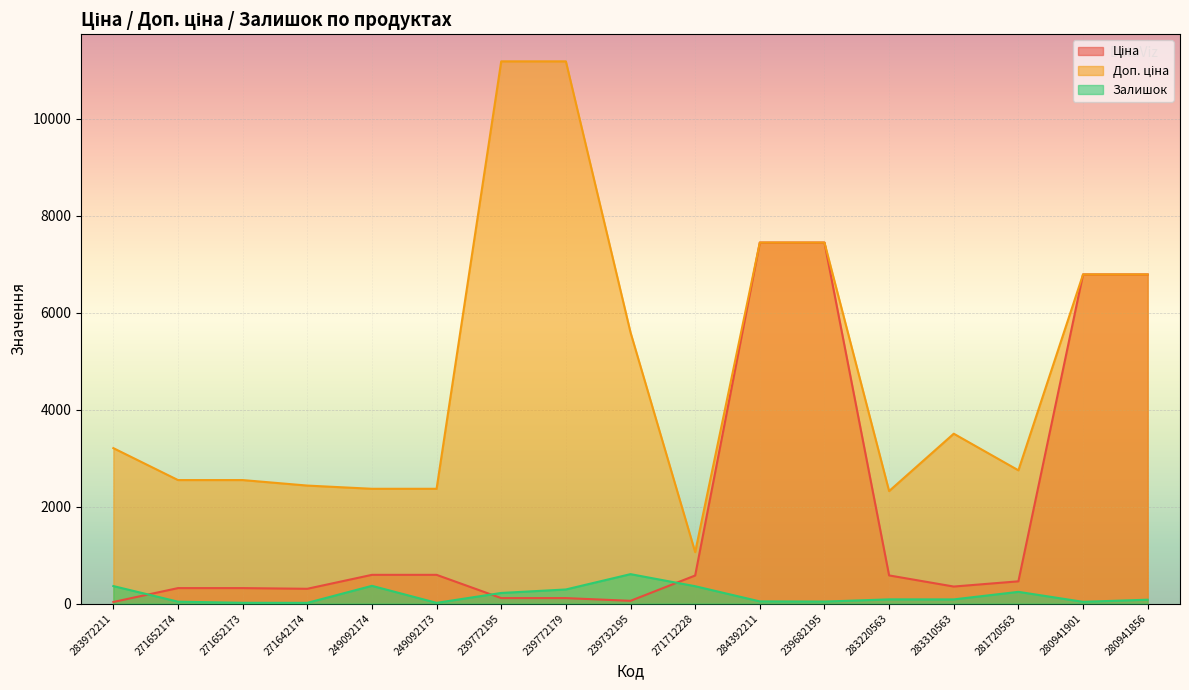

Which category has the lowest value in the Залишок series?

271642174